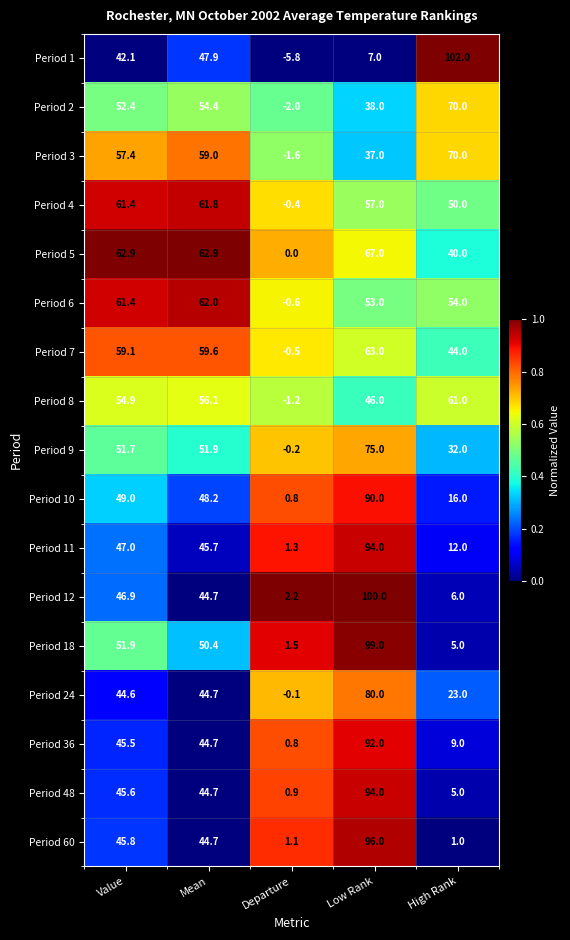

What is the minimum value shown in the chart?

-5.8